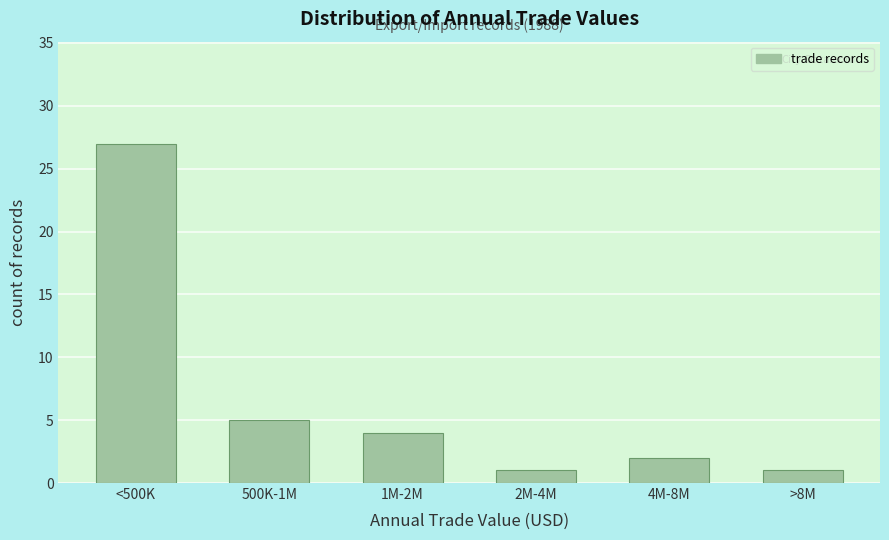

Reading right to left, extract all data points from this chart.

>8M=1	4M-8M=2	2M-4M=1	1M-2M=4	500K-1M=5	<500K=27